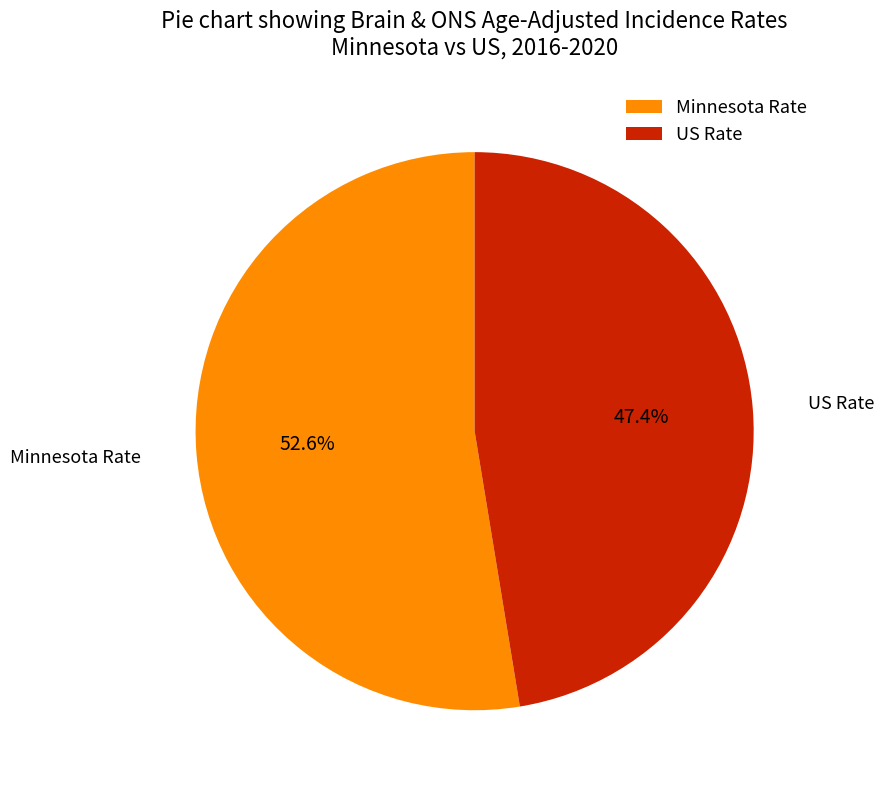

To the nearest percent, what is the average slice percentage?

50%